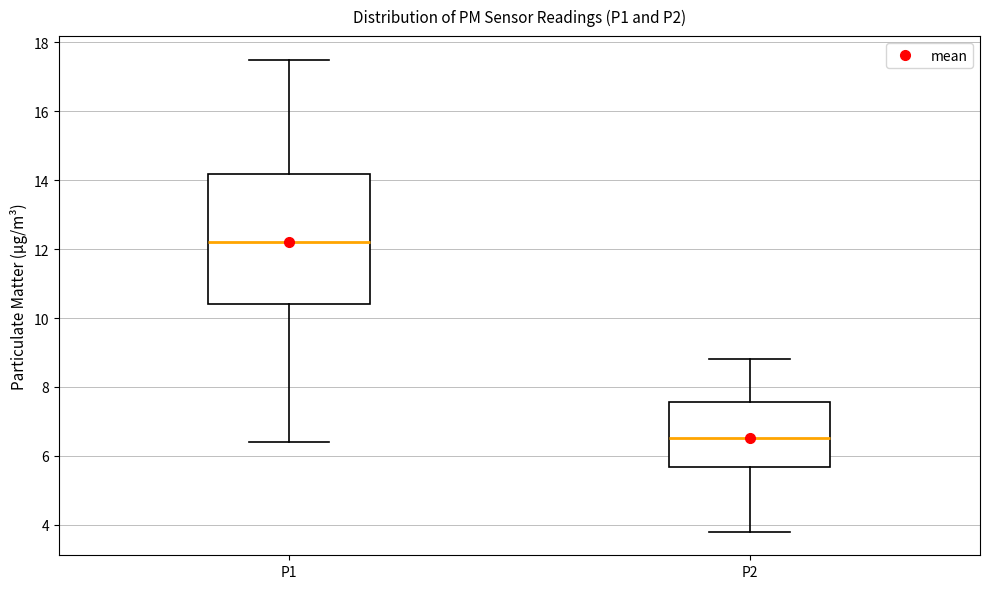

Where is the upper edge of the box for P2 on the y-axis? The values are not printed on the chart, so give them approximately, as read against the axis.

7.6